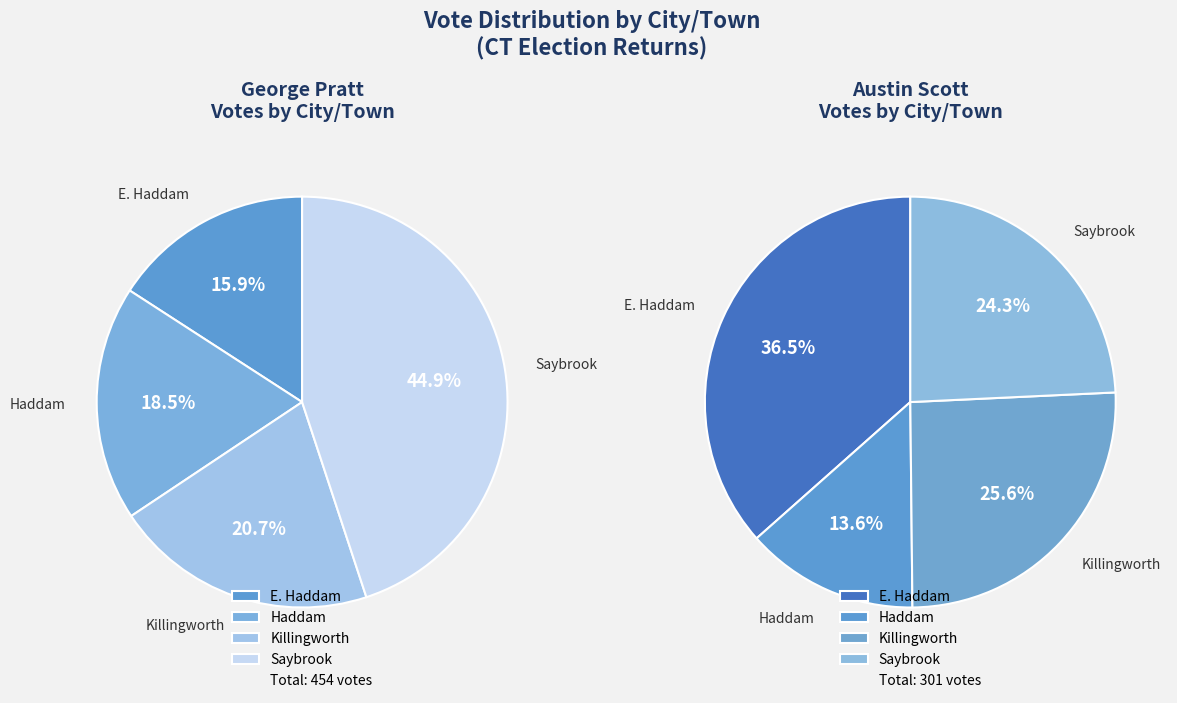

Which series has the widest spread of values?

George PrattNone/Unknown